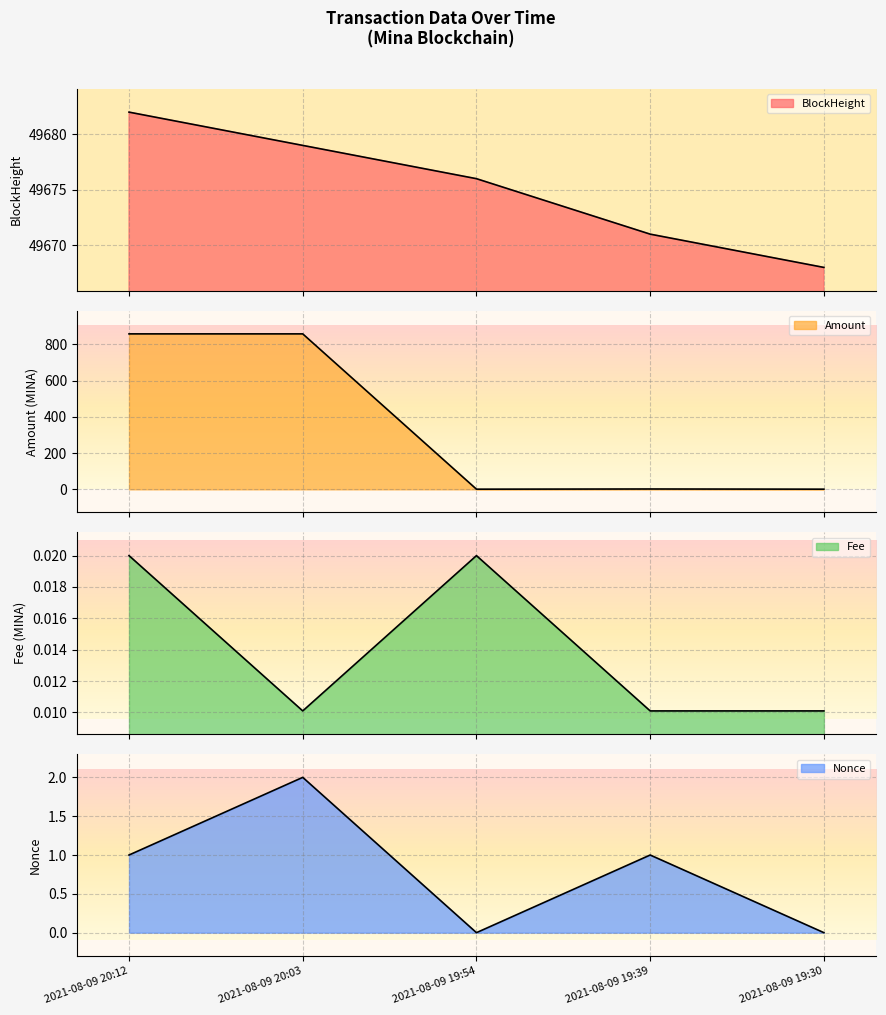

What position from the left is 2021-08-09 20:03?

2